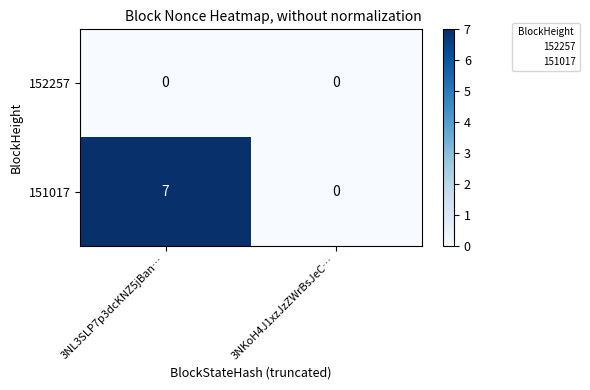

Which series has the largest total across all categories?

151017